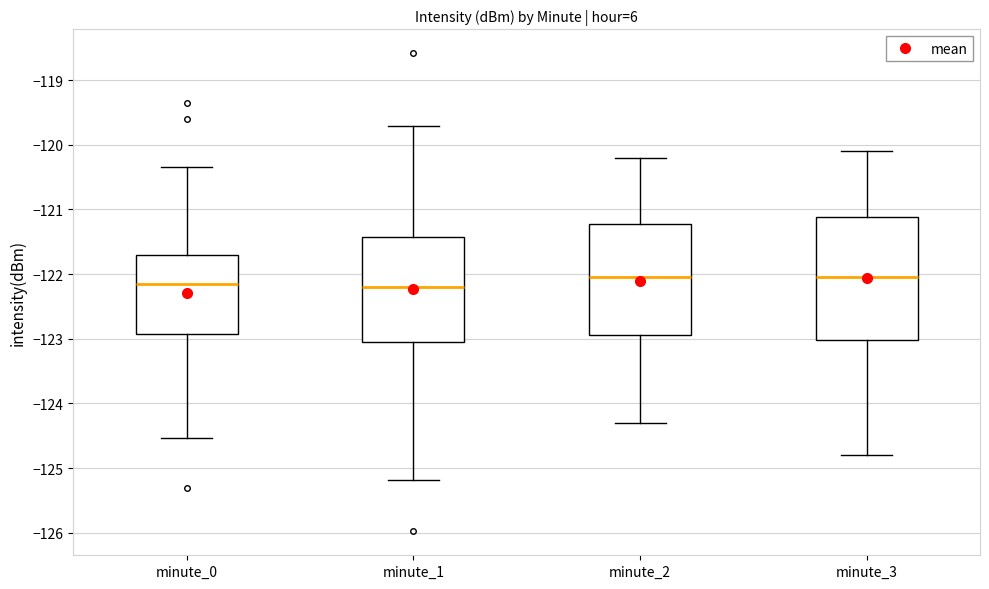

Which box is the tallest, from its lower edge to its upper edge?

minute_3